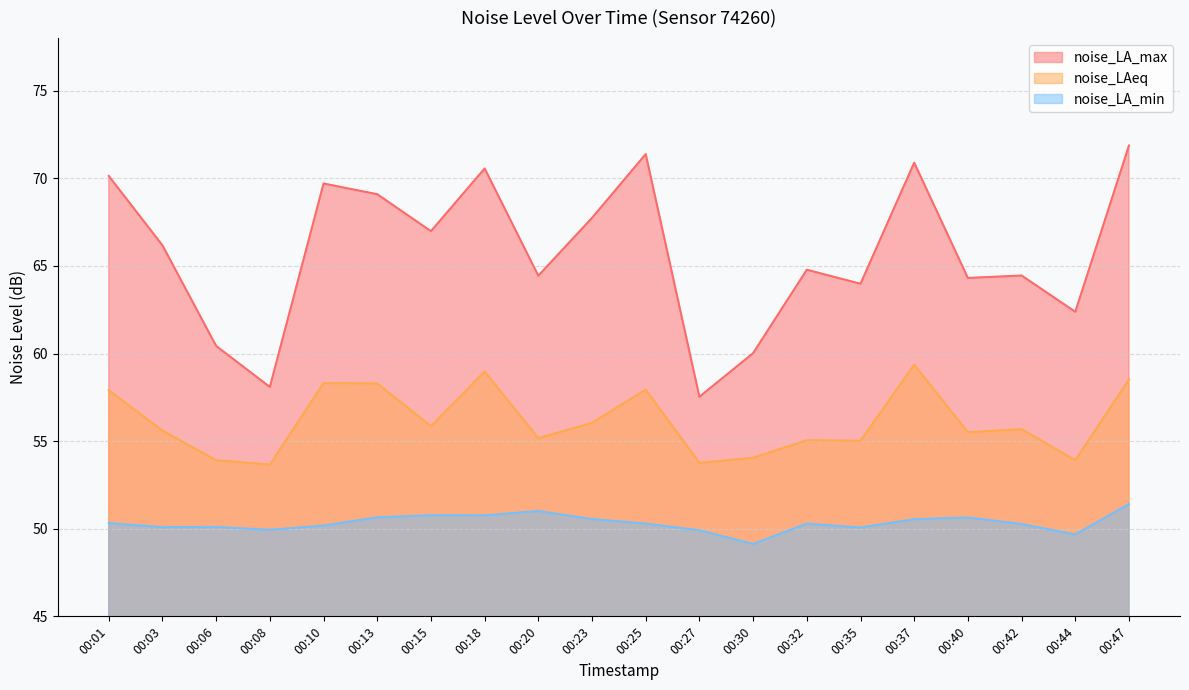

What are all the series names shown in the legend?

noise_LA_max, noise_LAeq, noise_LA_min